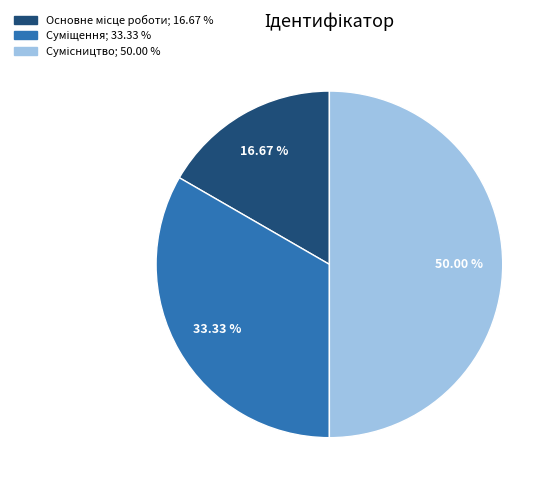

Count the number of slices in the pie.

3